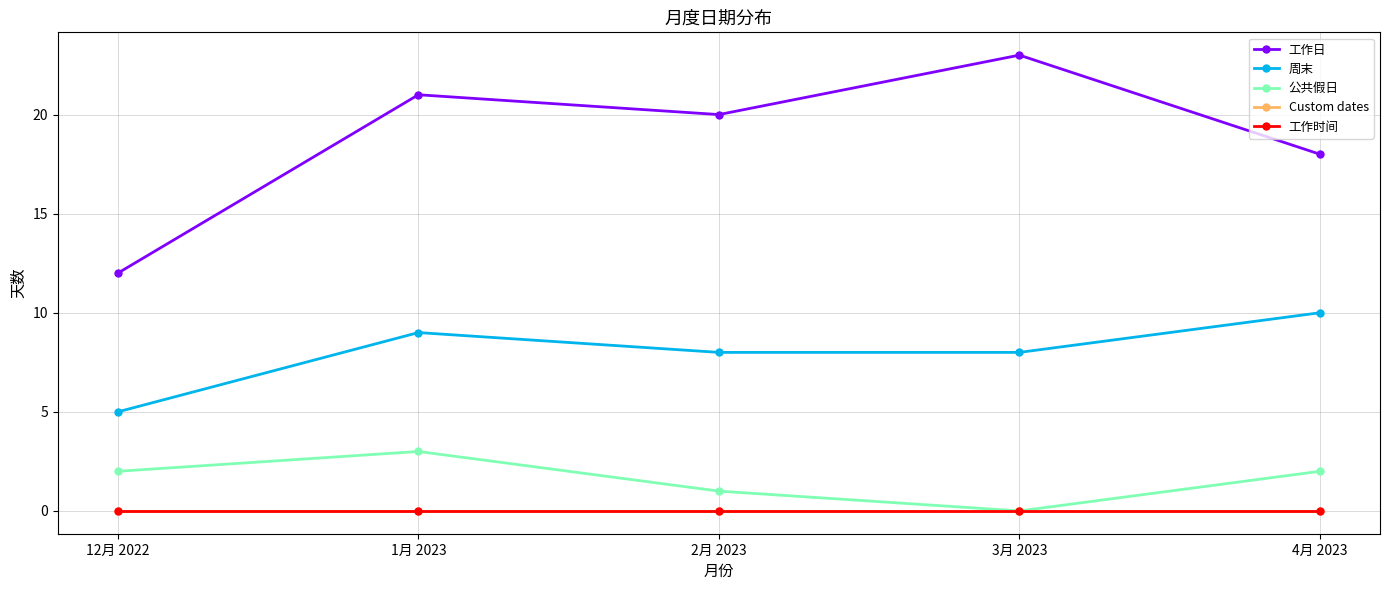

Does the chart have visible grid lines?

Yes